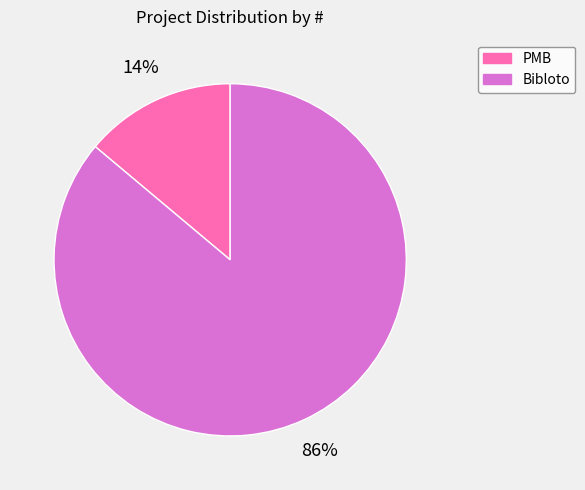

Rank the categories by value from highest to lowest.

Bibloto, PMB